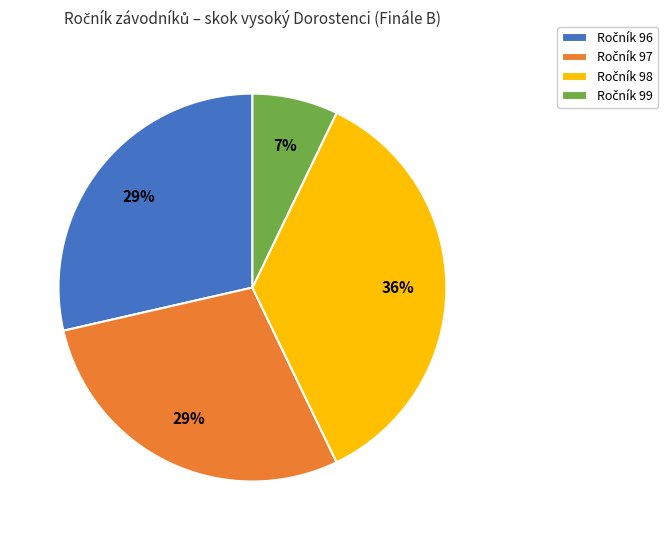

Does any single category account for the majority?

No